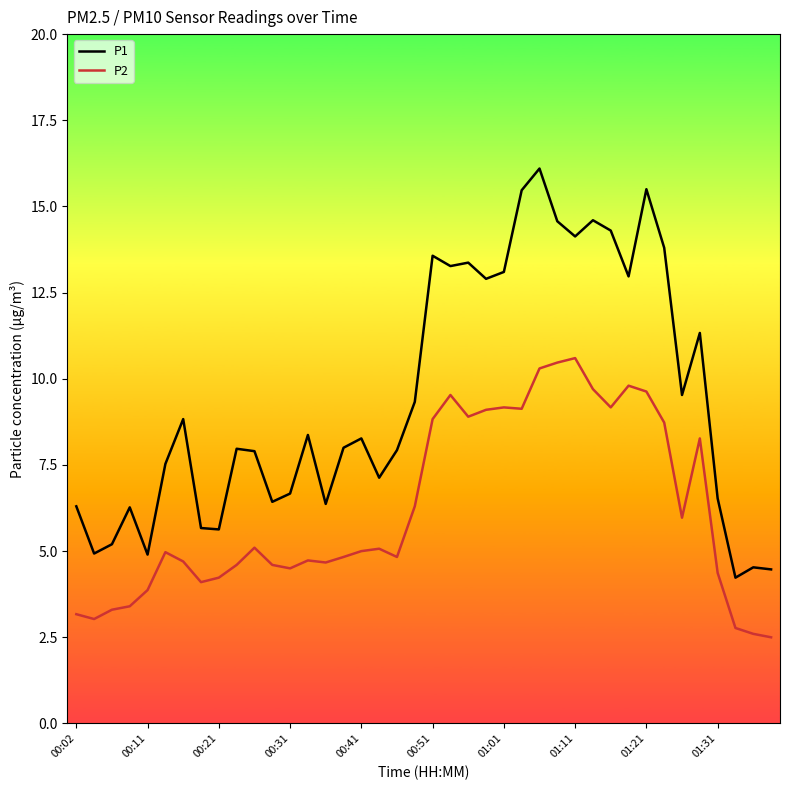

Which series has the largest total across all categories?

P1